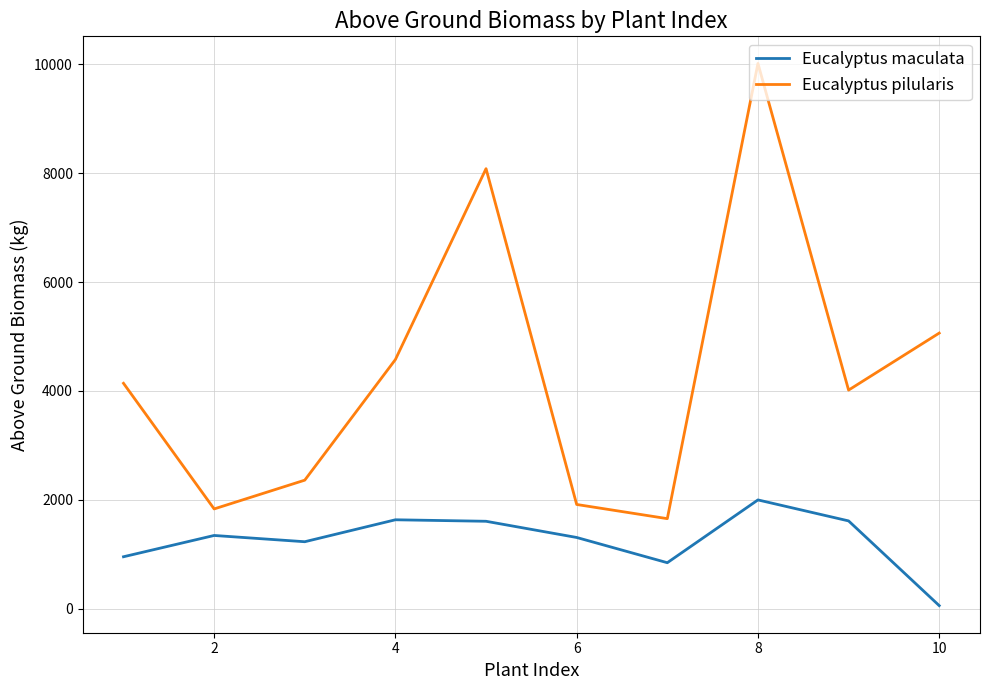

Which series has the largest range (max minus min)?

Eucalyptus pilularis